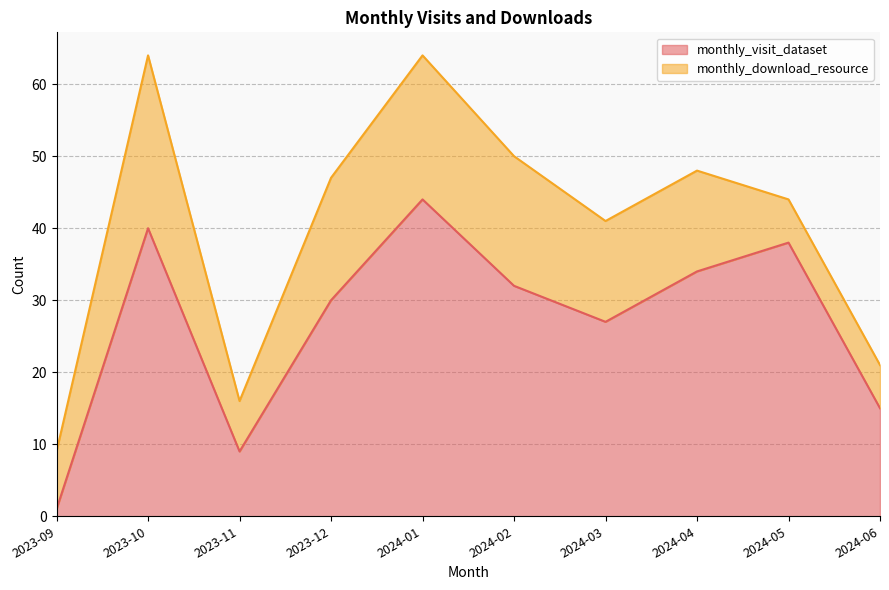

What is the smallest value displayed?

1